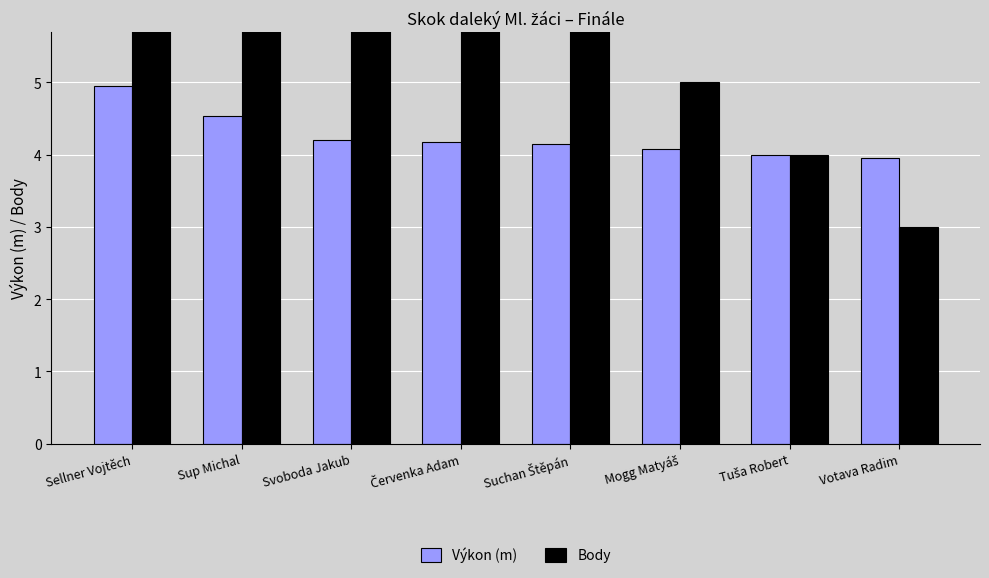

At Mogg Matyáš, list the series in order from smallest to largest.

Výkon (m), Body